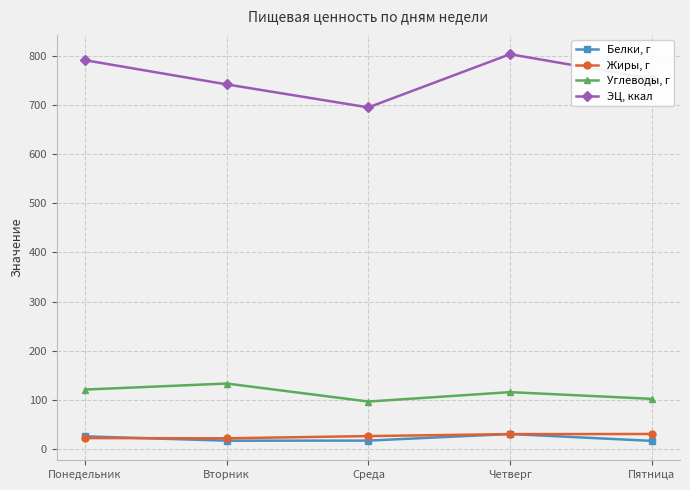

What is the difference between the highest and lowest values at Понедельник?

768.3